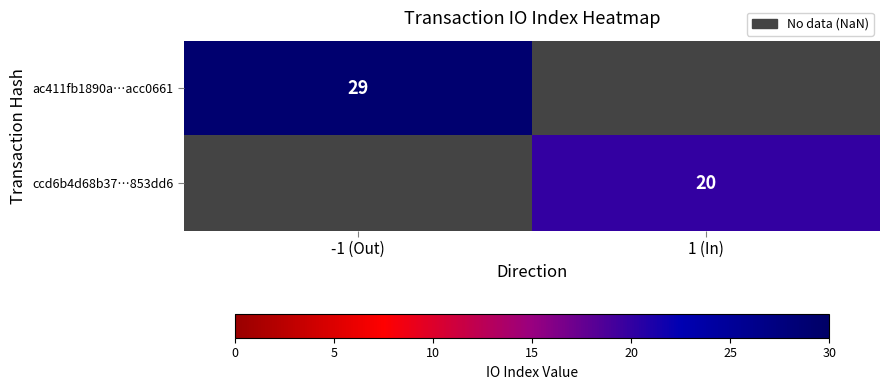

What is the maximum value shown in the chart?

29.0